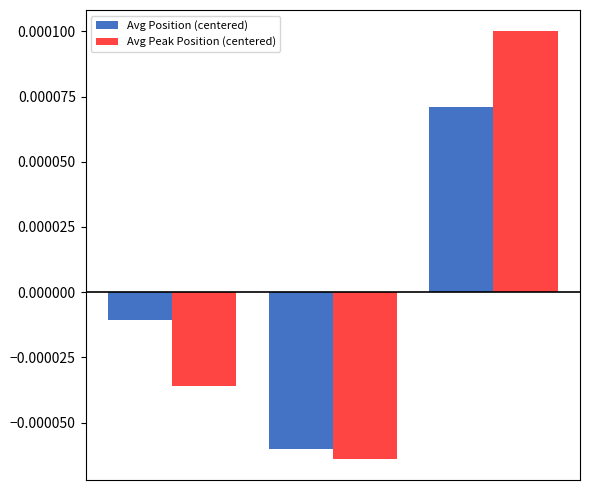

How many bars are there in each group?

2